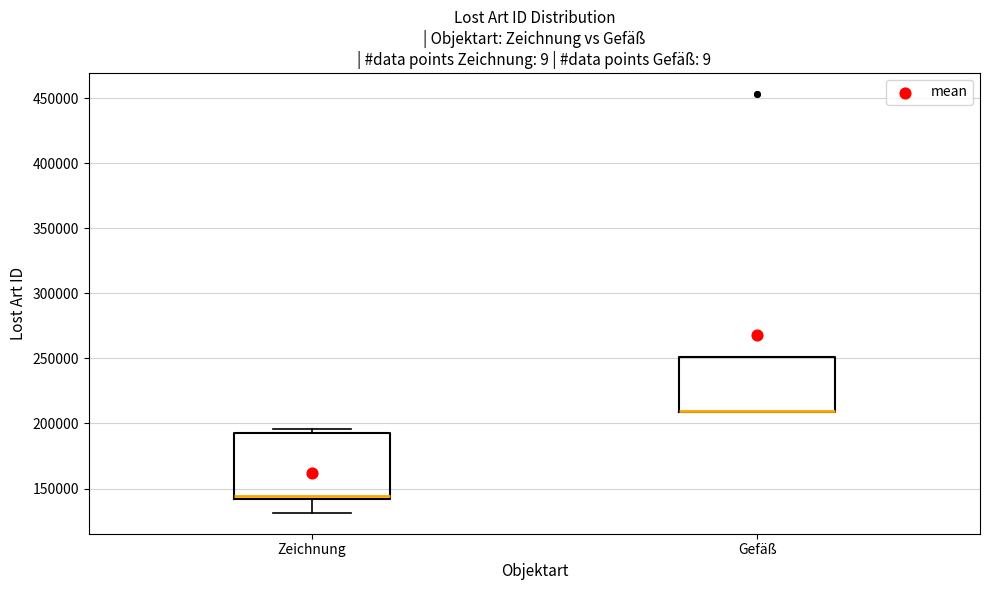

Which box is the tallest, from its lower edge to its upper edge?

Zeichnung